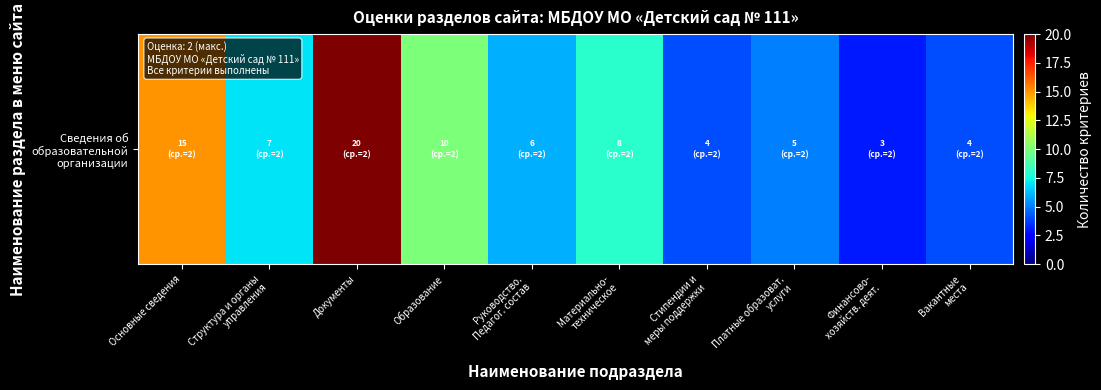

Approximately how many times larger is the value at Материально-
техническое compared to Платные образоват.
услуги?

1.6